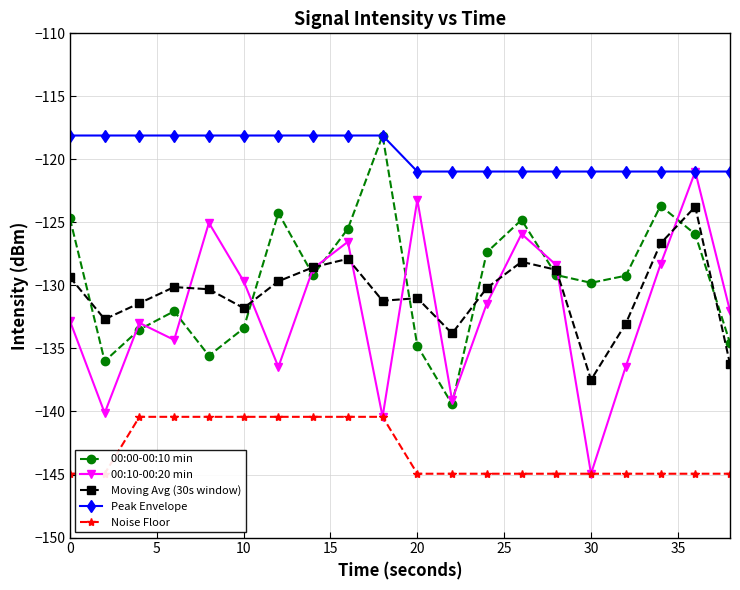

In 00:10-00:20 min, how many points are lower than both neighbors (excluding endpoints)?

6